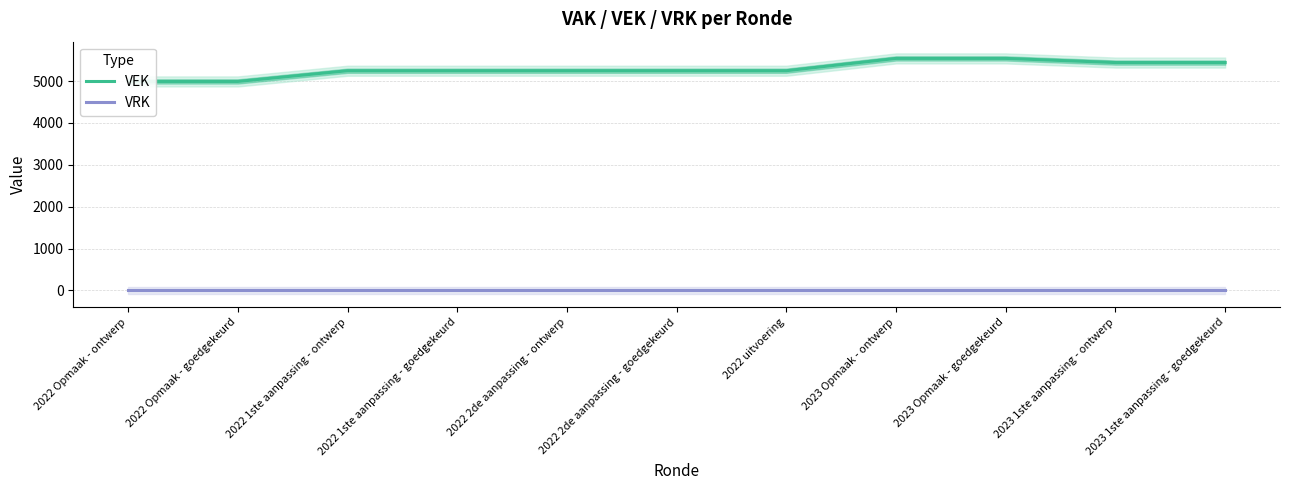

True or false: VEK and VRK intersect in this chart.

False